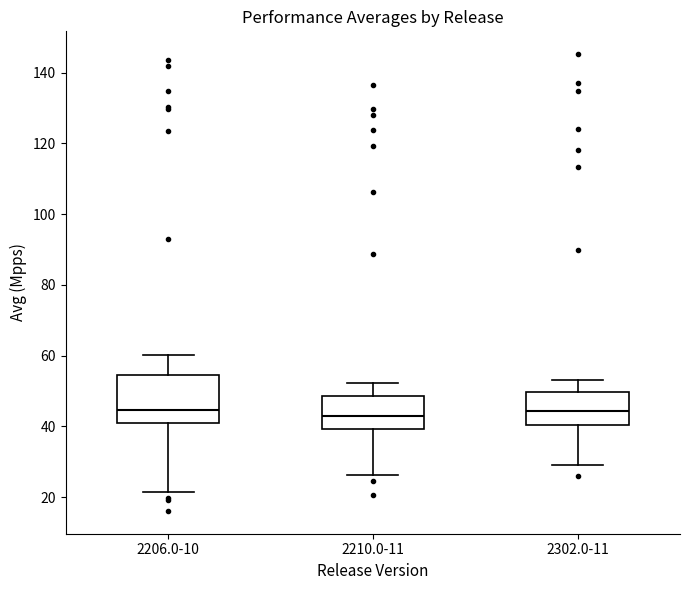

Reading left to right, transcribe this box plot: for each box, give where its median line is, the range the box spans, and where its two whiskers end, as read against the y-axis. The values are not printed on the chart, so give them approximately, as read against the axis.

2206.0-10: median 44, box 40 to 54, whiskers 22 to 60
2210.0-11: median 42, box 40 to 48, whiskers 26 to 52
2302.0-11: median 44, box 40 to 50, whiskers 30 to 54